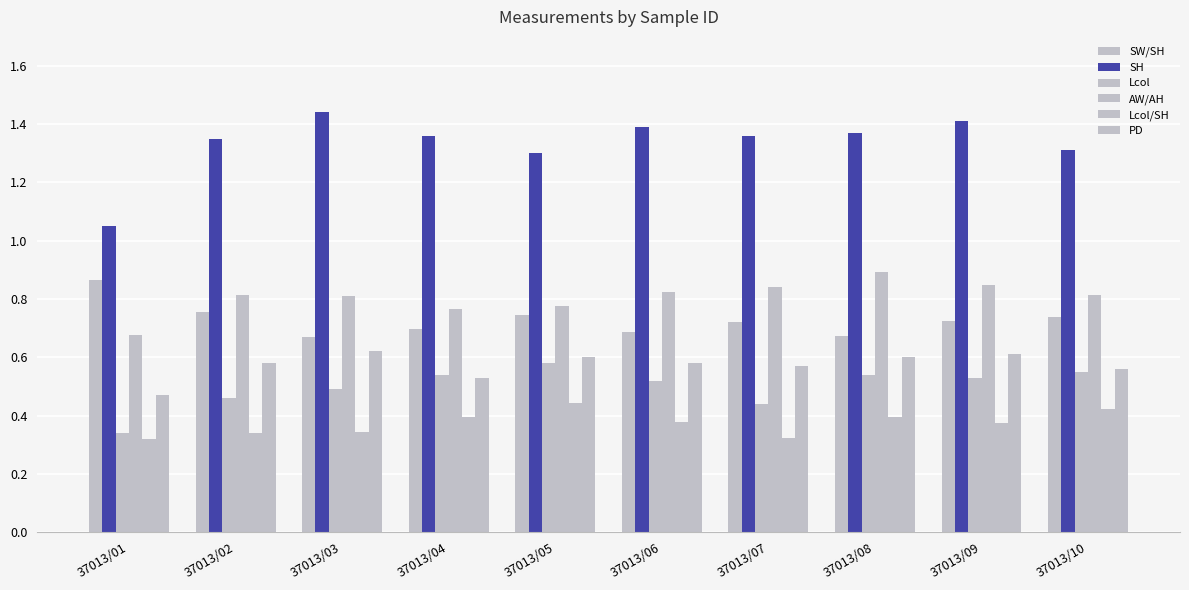

How many groups of bars are there?

10